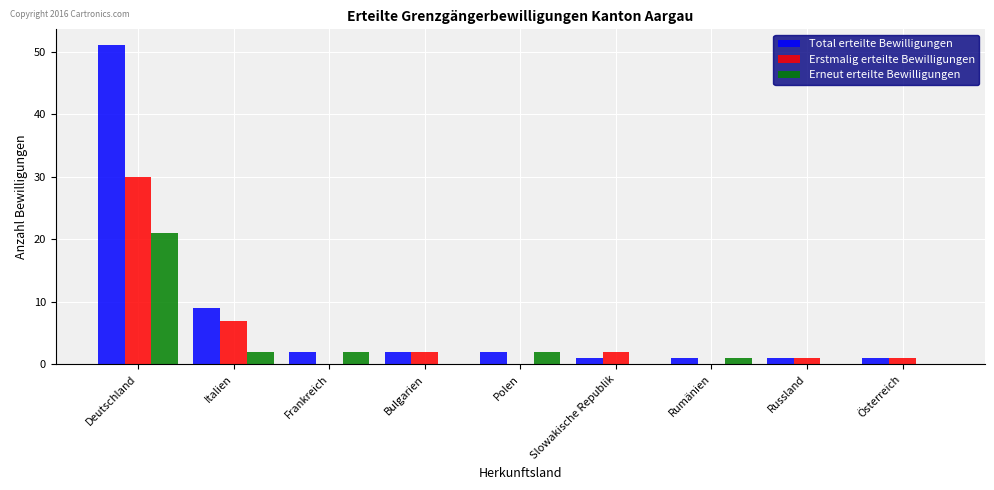

What is the sum of the Erstmalig erteilte Bewilligungen values at Slowakische Republik and Italien?

9